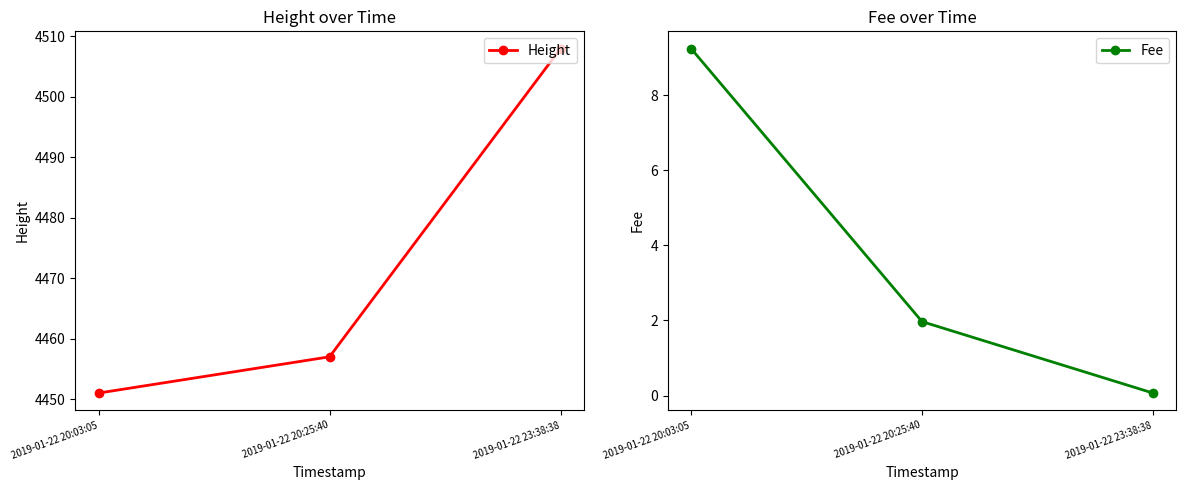

The value of Fee at 2019-01-22 23:38:38 is 0.1. True or false?

True